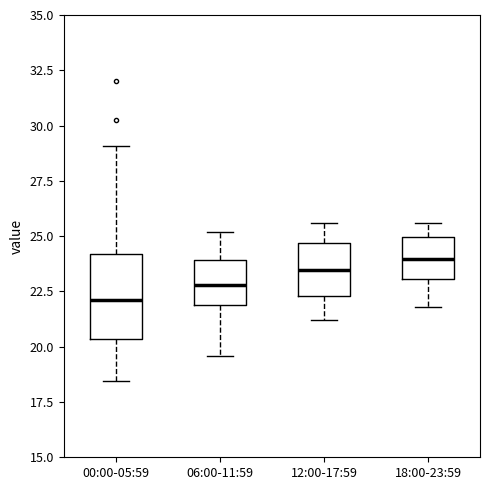

Where is the upper edge of the box for 00:00-05:59 on the y-axis? The values are not printed on the chart, so give them approximately, as read against the axis.

24.0